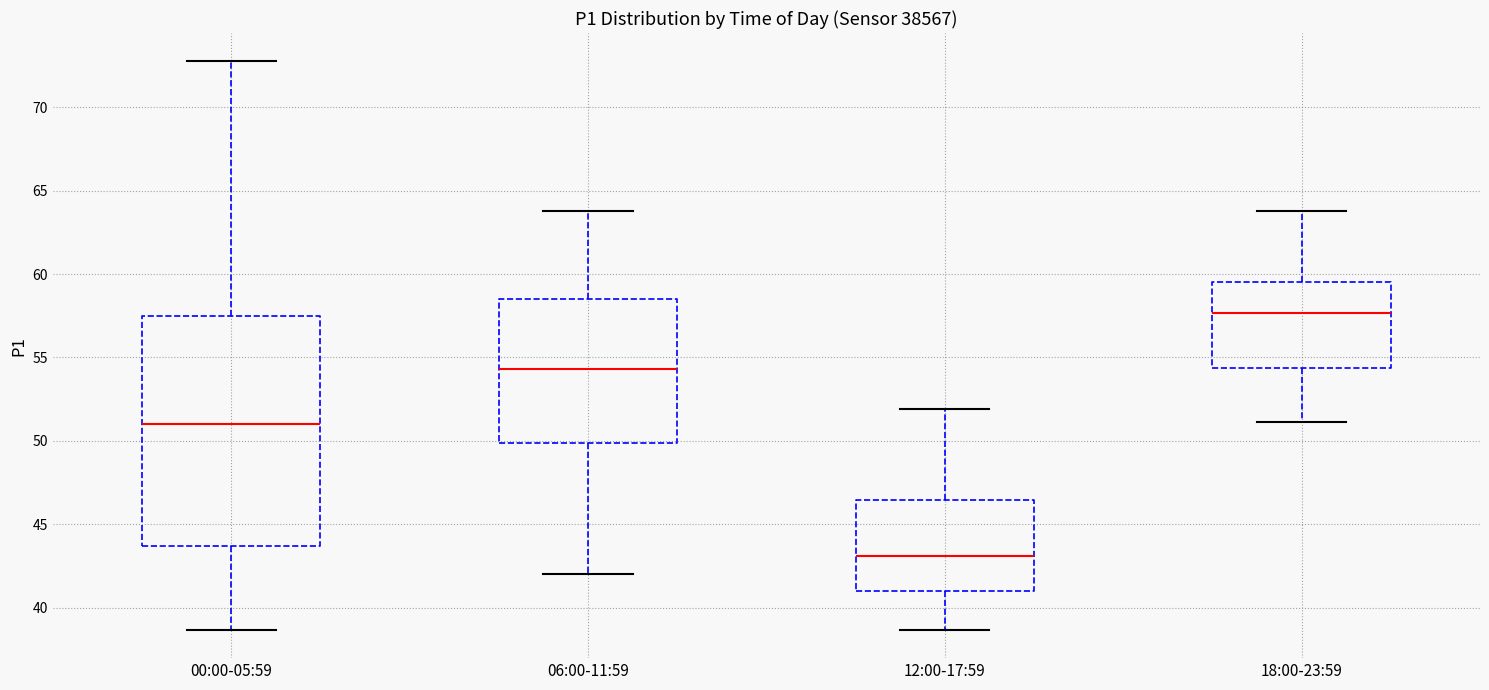

Which box has the highest median line?

18:00-23:59